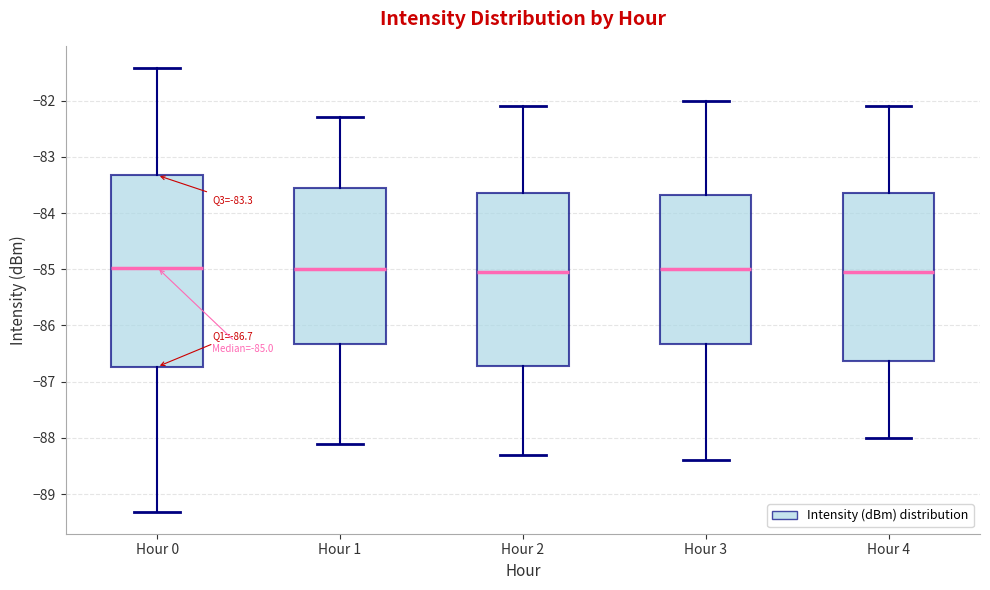

Which box is the tallest, from its lower edge to its upper edge?

Hour 0